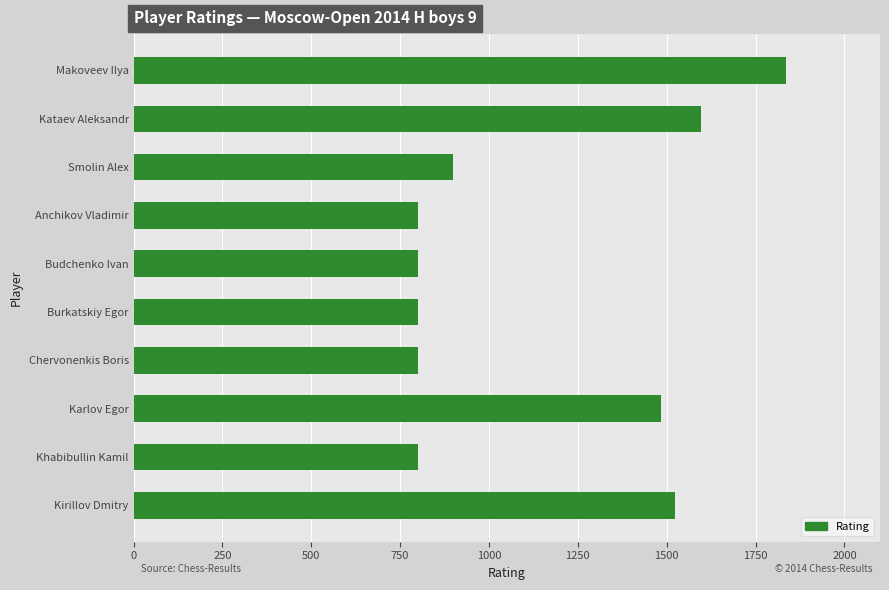

Does the chart contain stacked bars?

No